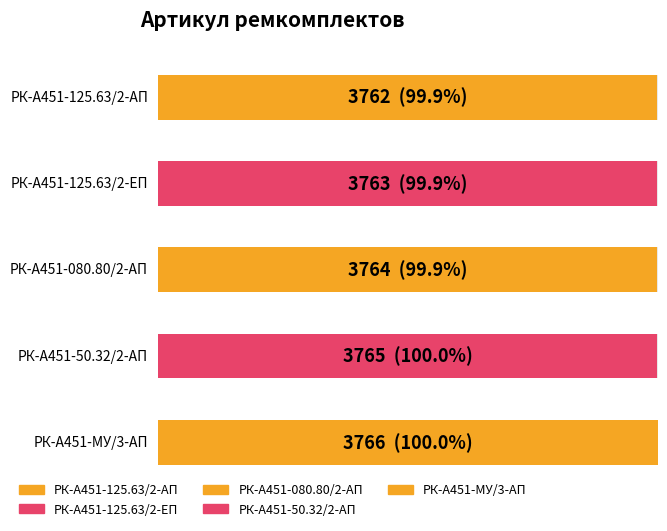

What value does the data have at РК-А451-125.63/2-ЕП?

3763